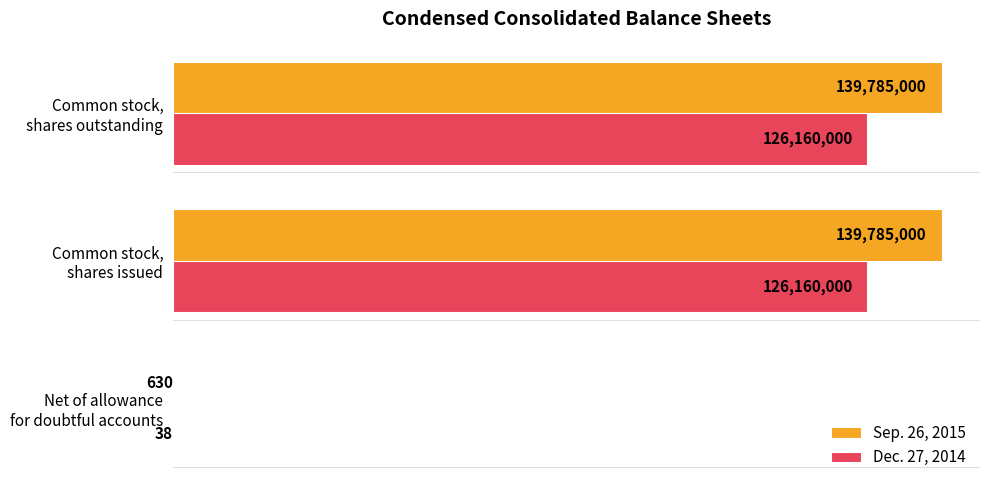

What are all the series names shown in the legend?

Sep. 26, 2015, Dec. 27, 2014